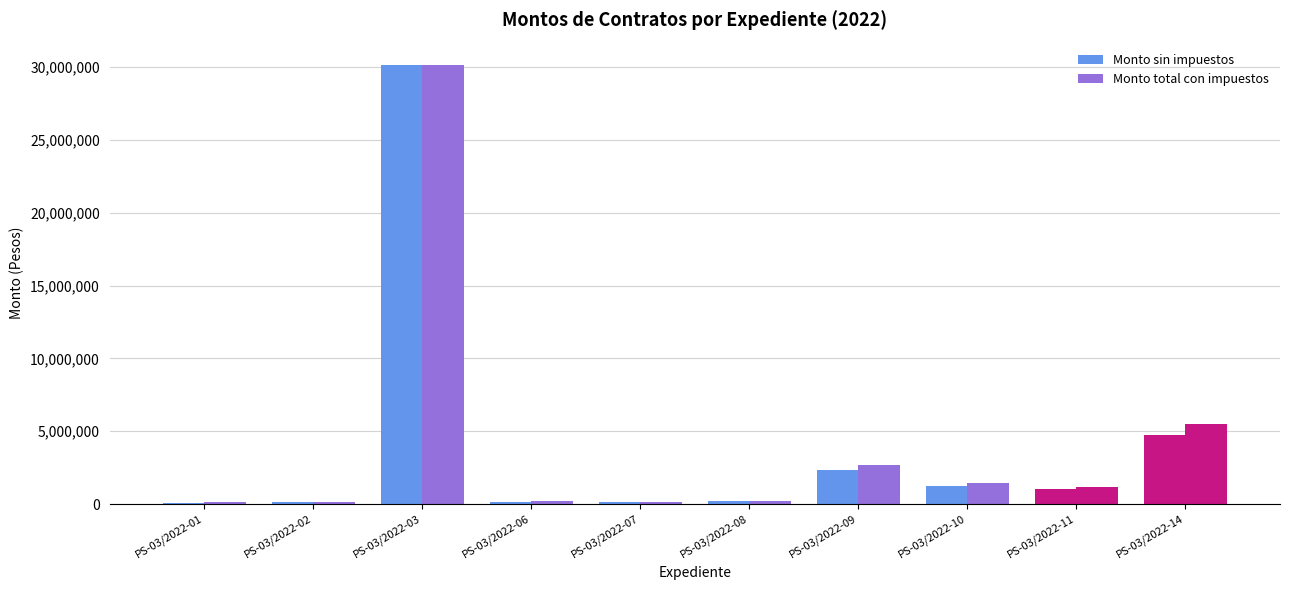

What is the maximum value shown in the chart?

30172415